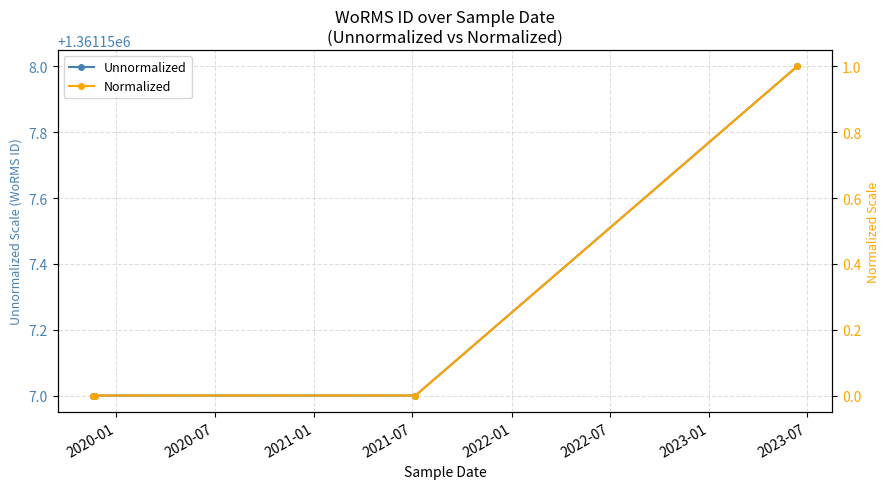

Which series changed the most between 2020-01 and 2020-07?

Unnormalized